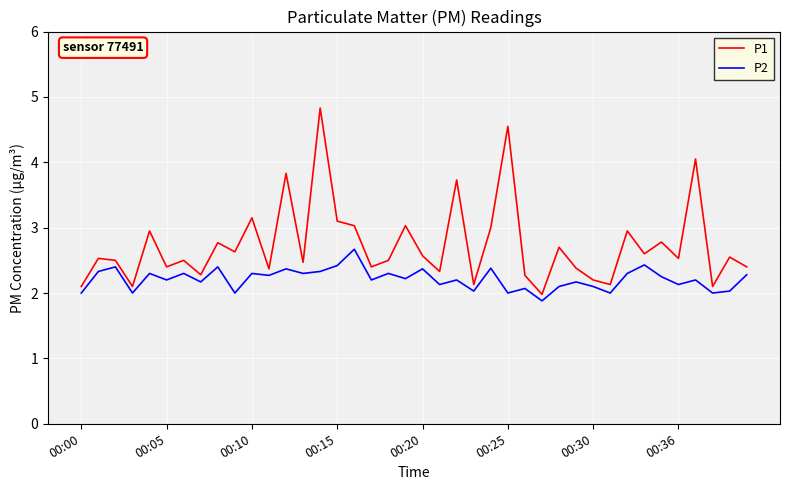

What is the lowest value of the P2 series?

1.9